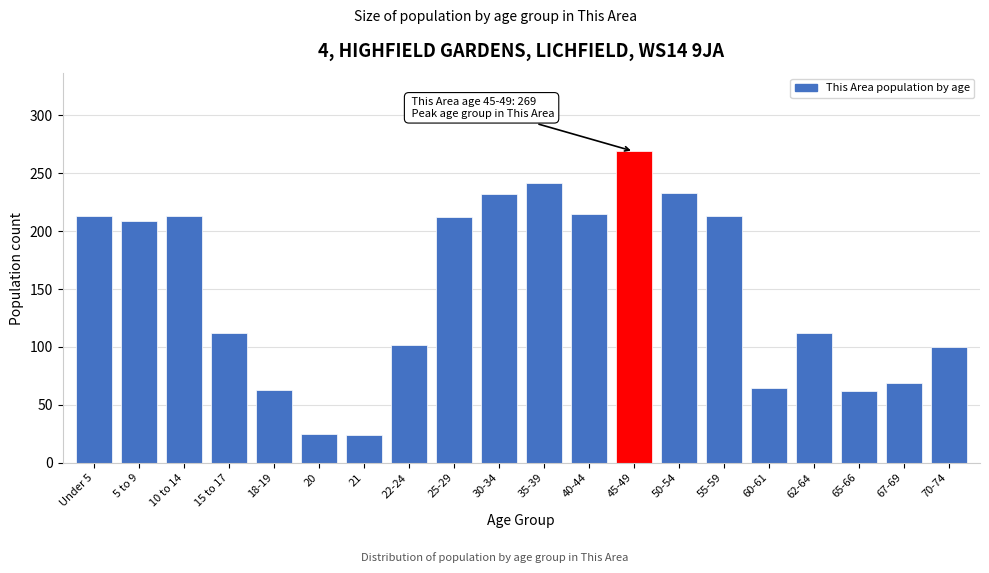

The chart shows a value of 14 at 18-19. True or false?

False